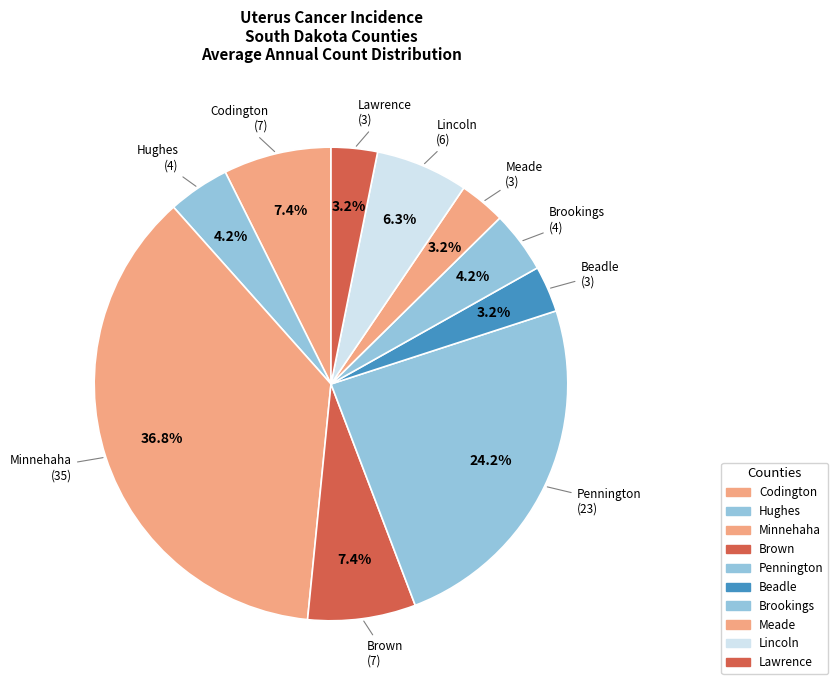

How many segments does this pie chart have?

10